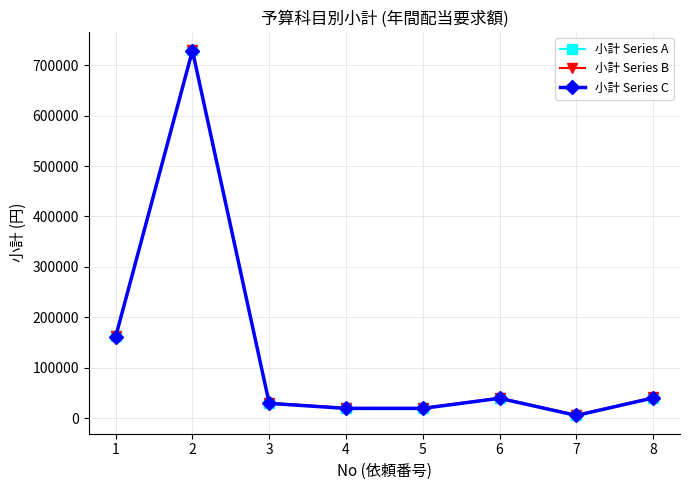

List the series in order of their overall mean, highest first.

小計 Series B, 小計 Series A, 小計 Series C